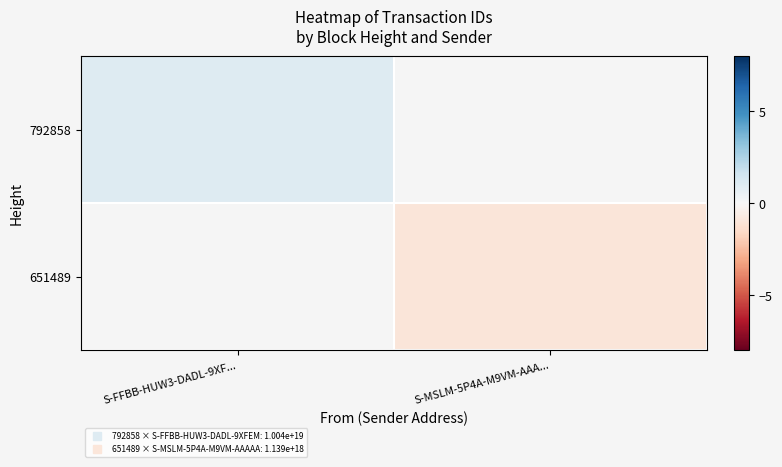

Is the value of 651489 at S-MSLM-5P4A-M9VM-AAA... greater than the value of 792858 at S-MSLM-5P4A-M9VM-AAA...?

No